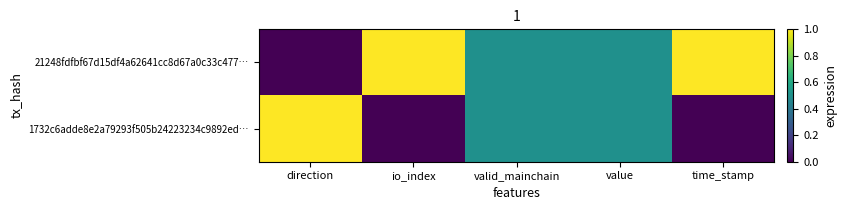

Between io_index and value, which series saw the biggest shift?

21248fdfbf67d15df4a62641cc8d67a0c33c477…